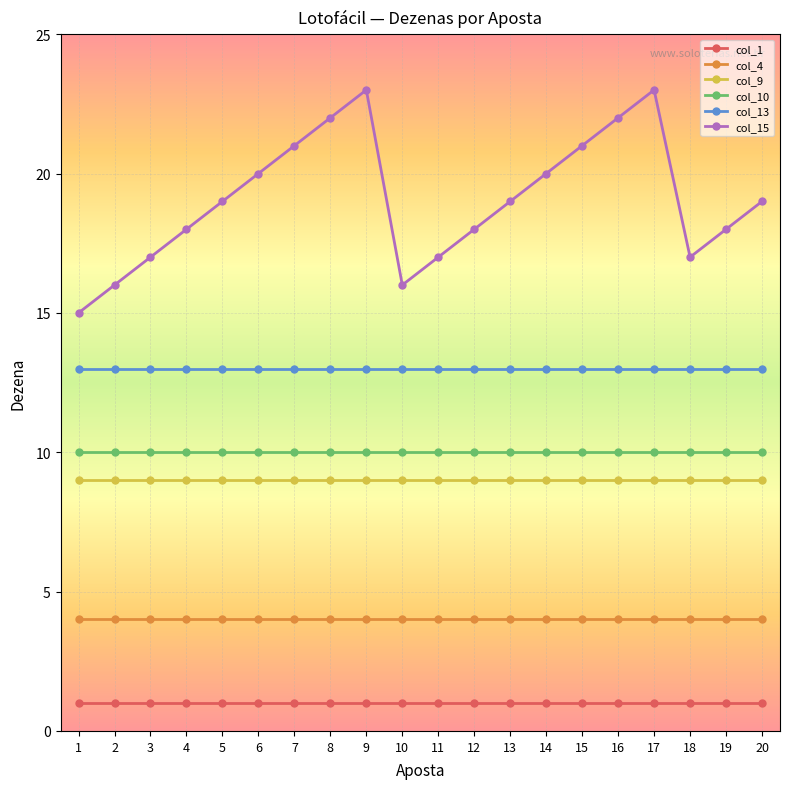

What is the value of the col_1 point at the 2nd from the left?

1